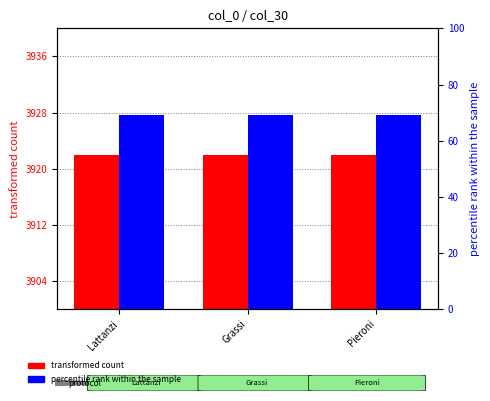

How many data points does each series have?

3